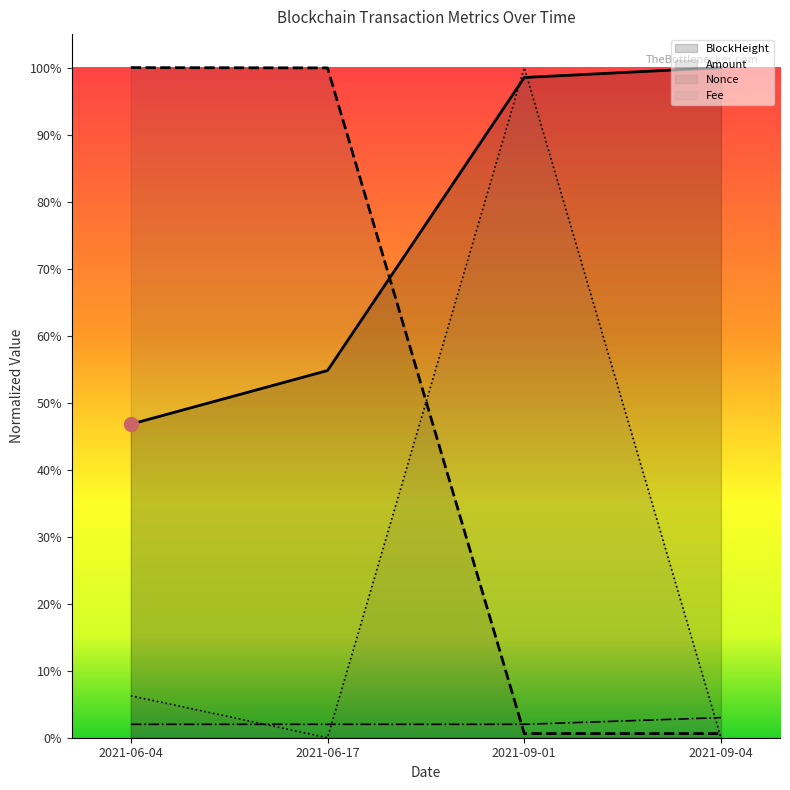

At which label does Amount reach its minimum?

2021-09-04